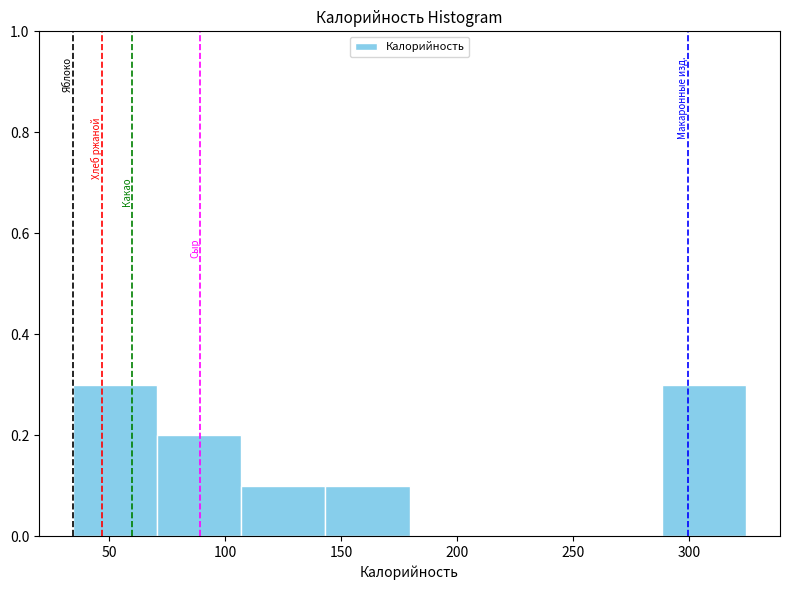

Reading left to right, list every bar in this chart as the range it spans on the x-axis followed by its height. Neither the bar edges nor the heights are printed on the chart, so give them approximately, as read against the axes.

35 to 70: 0.3
70 to 105: 0.2
105 to 145: 0.1
145 to 180: 0.1
180 to 215: 0
215 to 250: 0
250 to 290: 0
290 to 325: 0.3